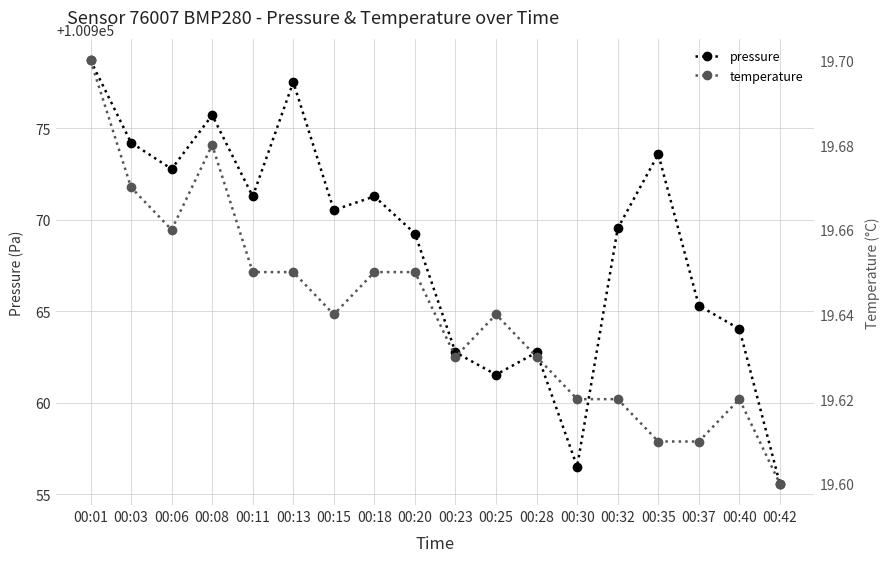

At which category does the chart reach its peak across all series?

00:01